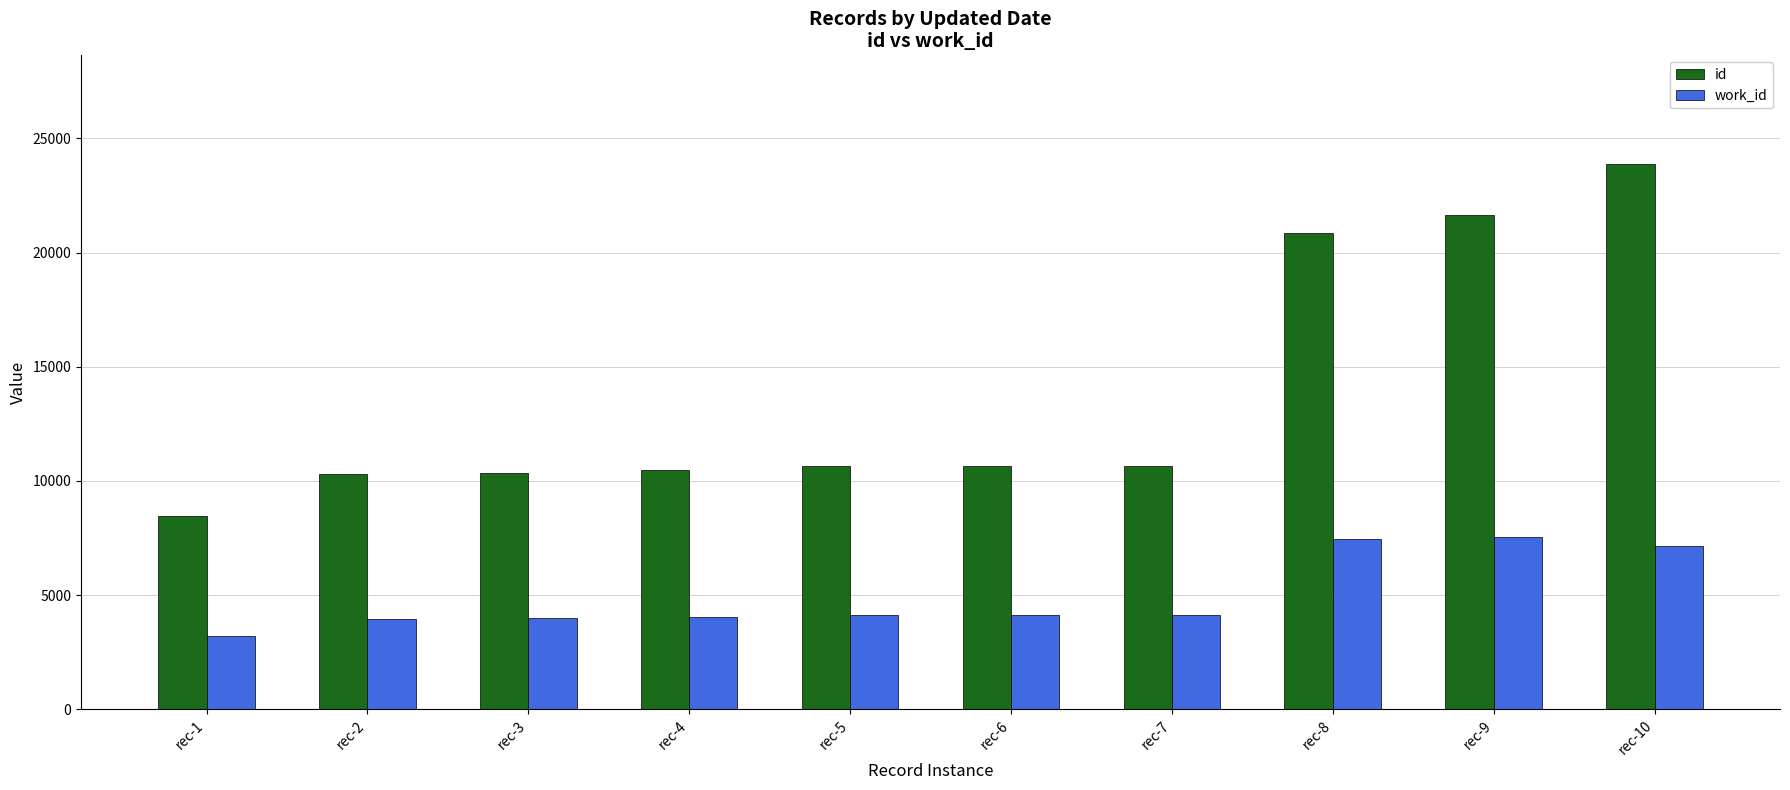

How many series are shown in this chart?

2